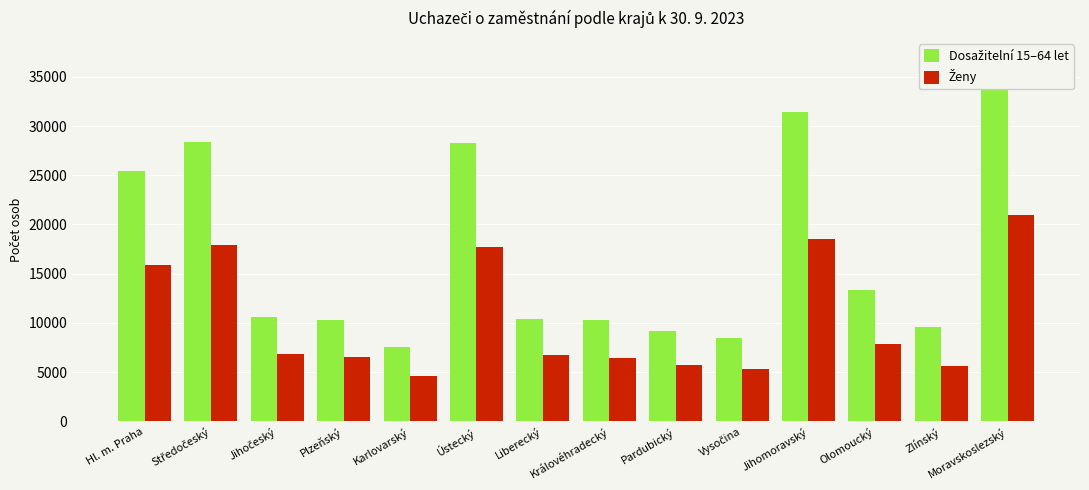

Where does the Ženy series first go above 6807?

Hl. m. Praha